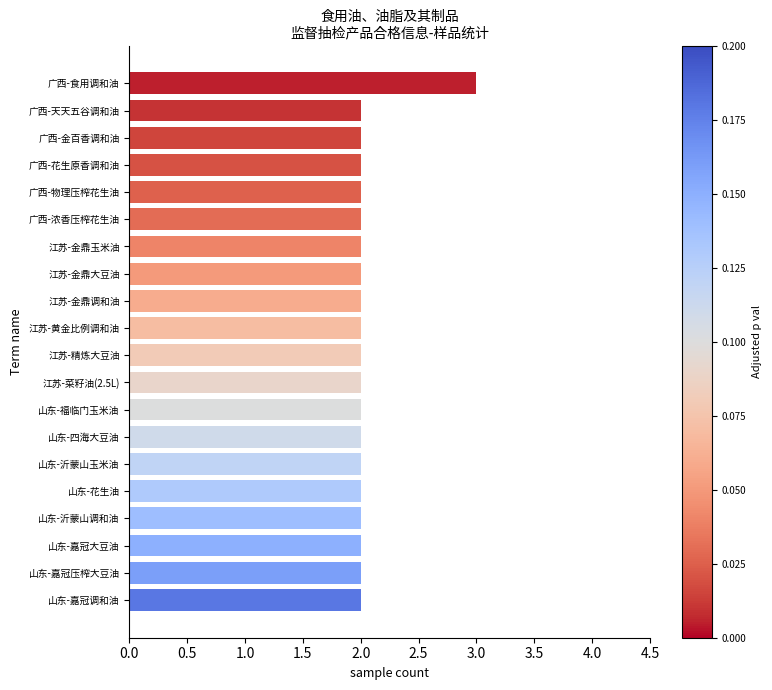

What is the value of the 17th bar from the top?

2